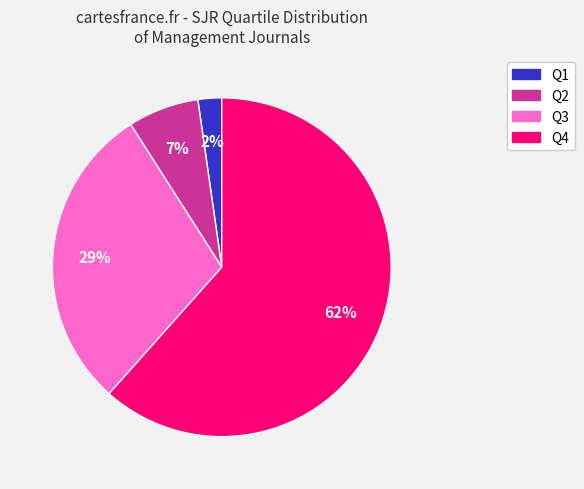

Combined, do Q1 and Q4 account for over 50%?

Yes